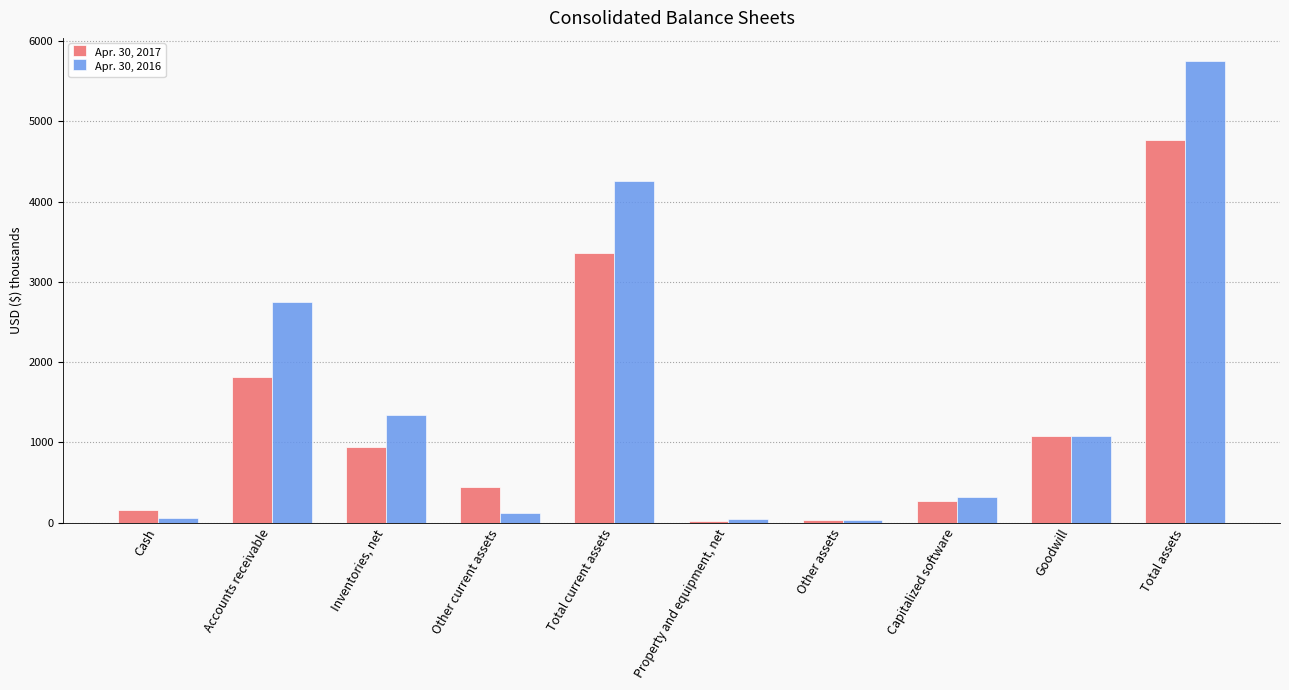

Is it true that Apr. 30, 2017 equals 34 at Other assets?

True